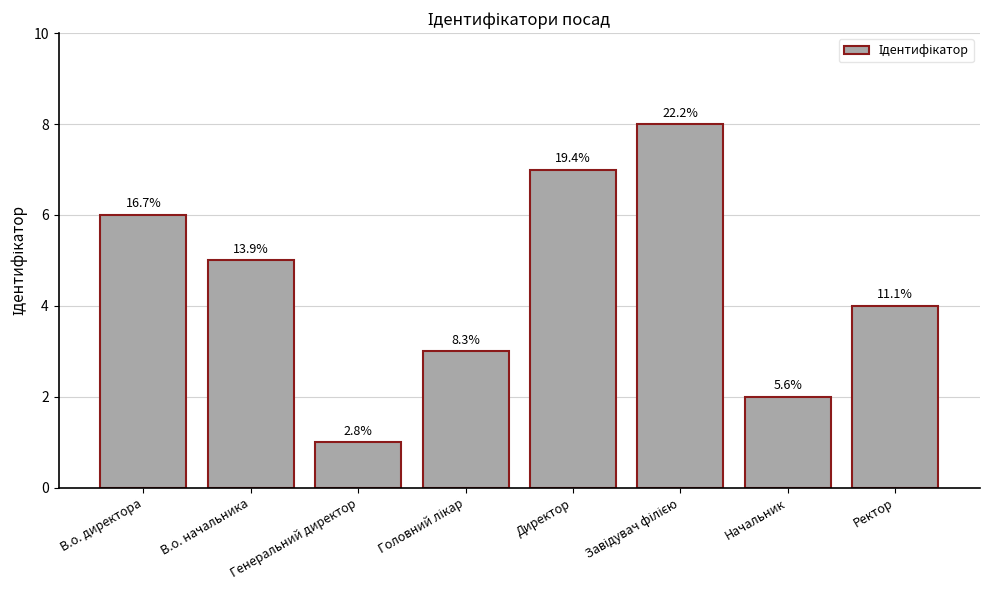

Does the chart contain any negative values?

No